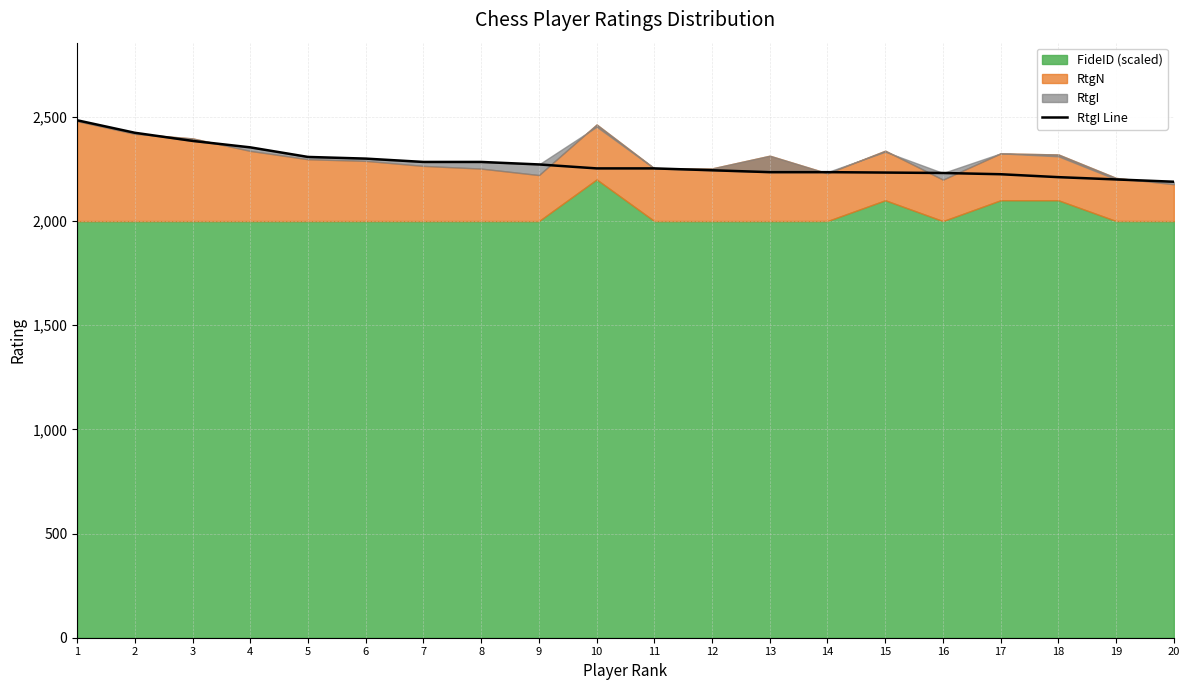

What is the minimum value shown in the chart?

2189